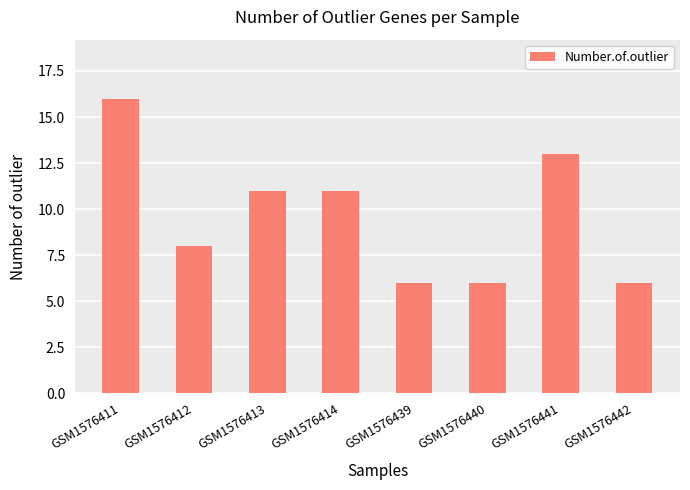

What is the change in value from GSM1576412 to GSM1576440?

-2